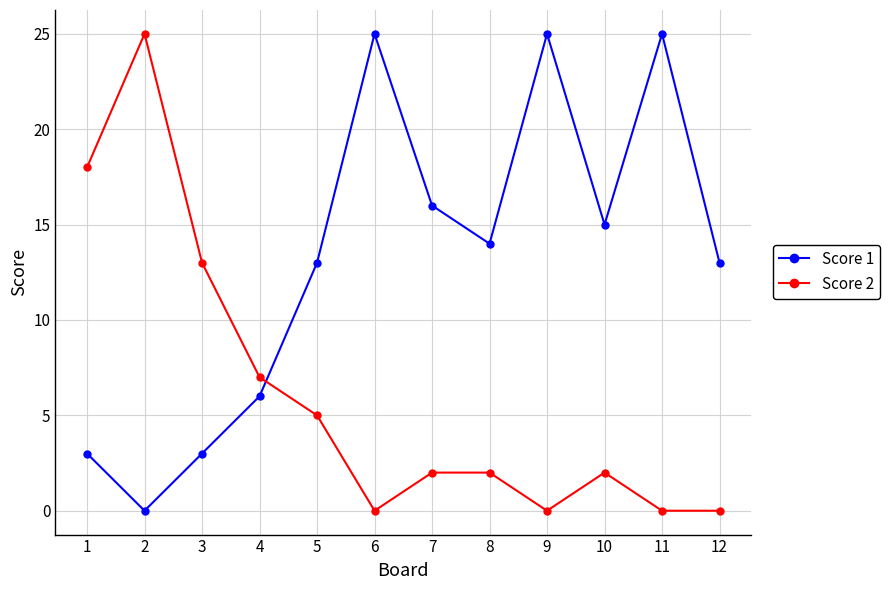

Reading left to right, what are all the values shown in this chart?

Score 1: 1=3	2=0	3=3	4=6	5=13	6=25	7=16	8=14	9=25	10=15	11=25	12=13
Score 2: 1=18	2=25	3=13	4=7	5=5	6=0	7=2	8=2	9=0	10=2	11=0	12=0